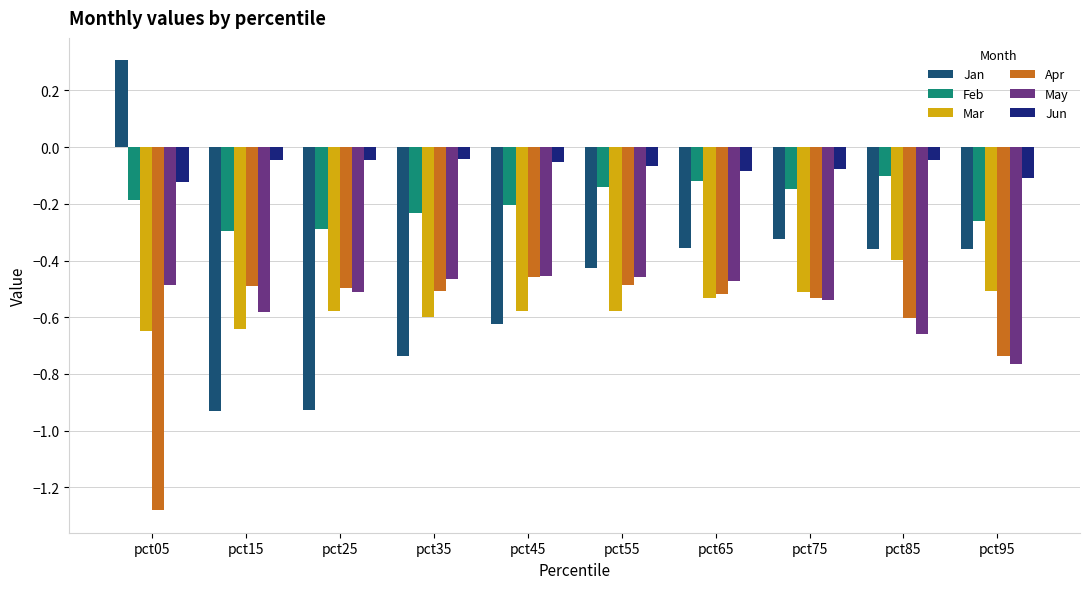

What is the sum of all Feb values?

-2.0